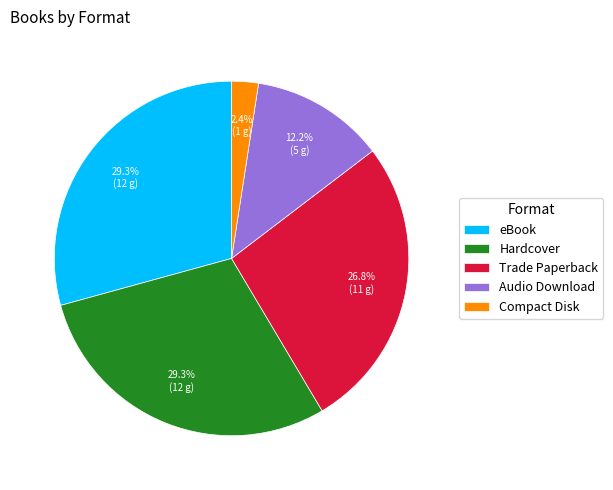

Which category has the smallest portion of the pie?

Compact Disk